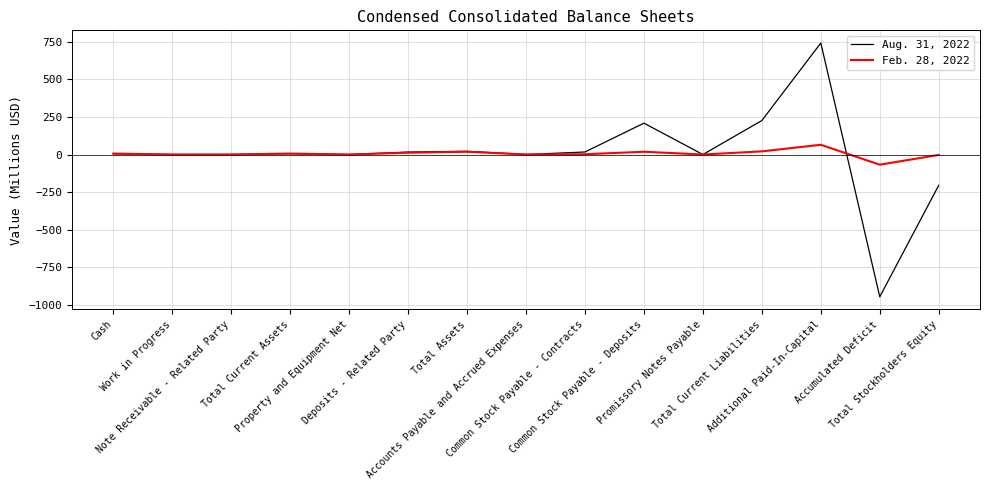

How many values in the Feb. 28, 2022 series exceed 1?

8